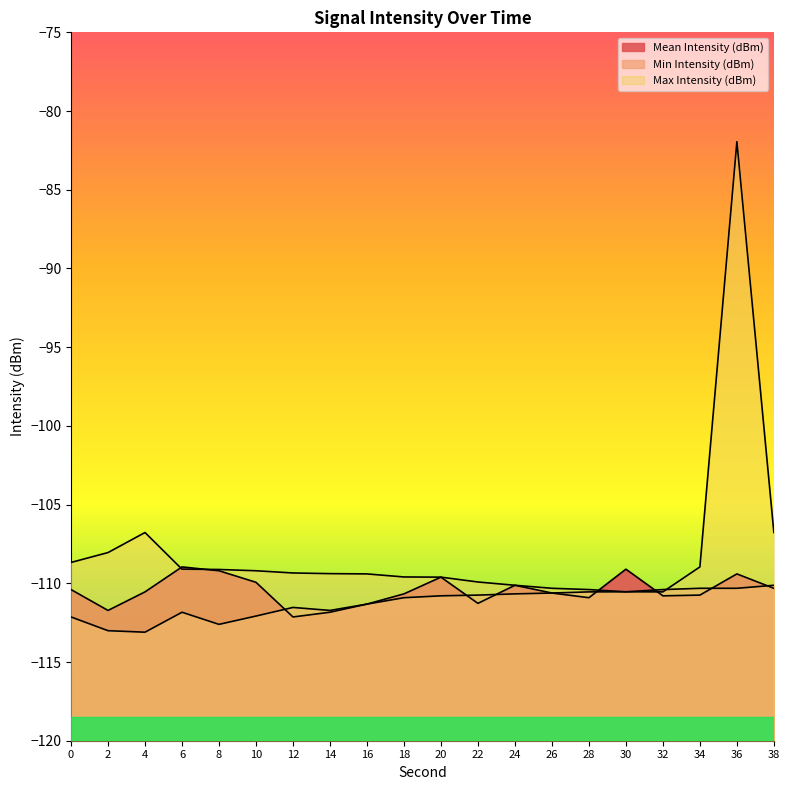

What is the greatest value displayed?

-81.9